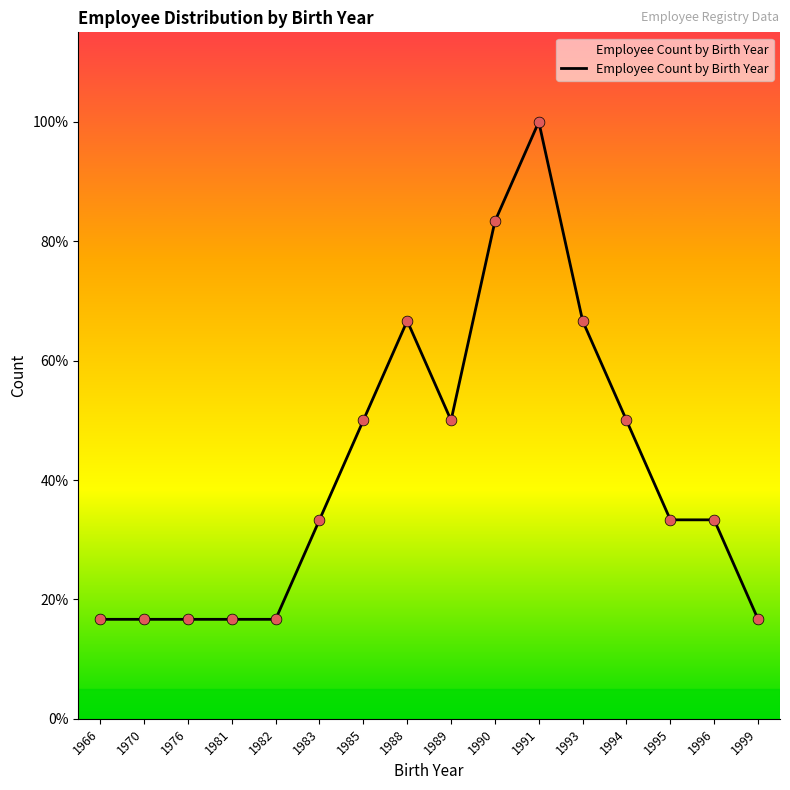

What is the change in value from 1985 to 1991?

+3